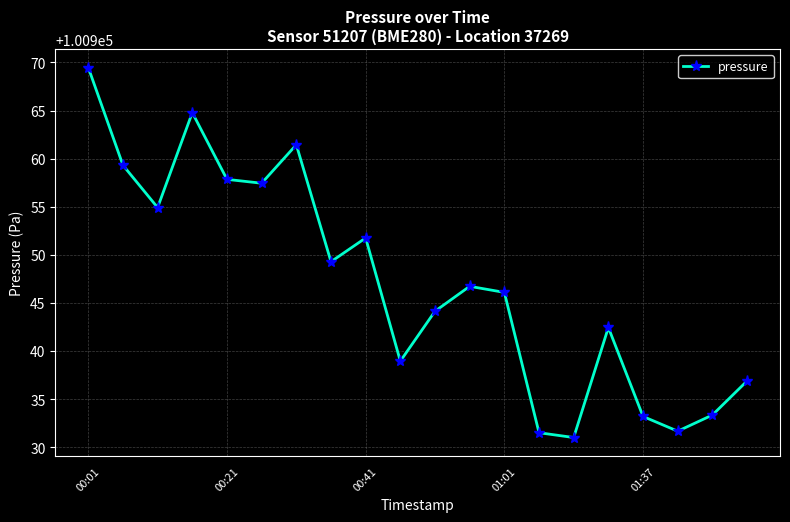

How many interior local peaks (higher than both neighbors) does the data have?

5